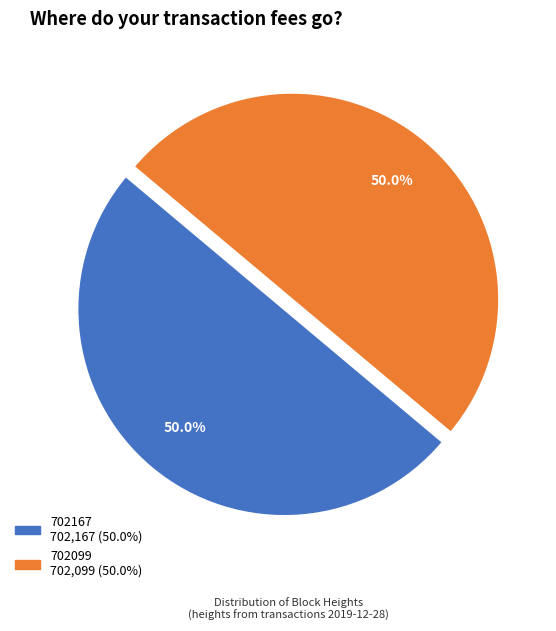

To the nearest percent, what portion does 702167 represent?

50%